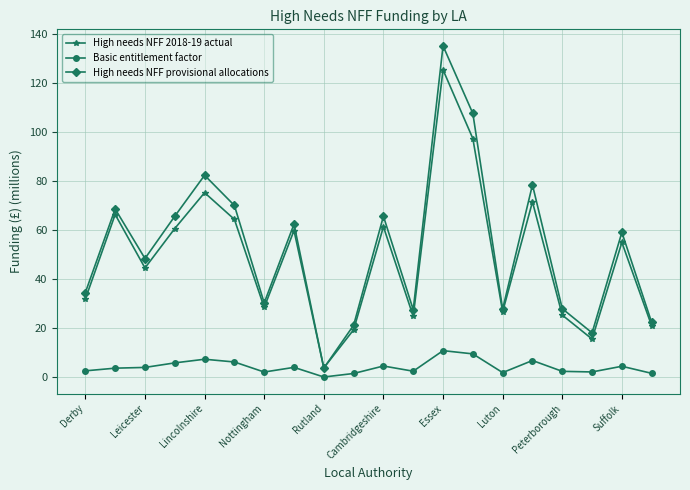

Rank the series by their maximum value, from lowest to highest.

Basic entitlement factor, High needs NFF 2018-19 actual, High needs NFF provisional allocations